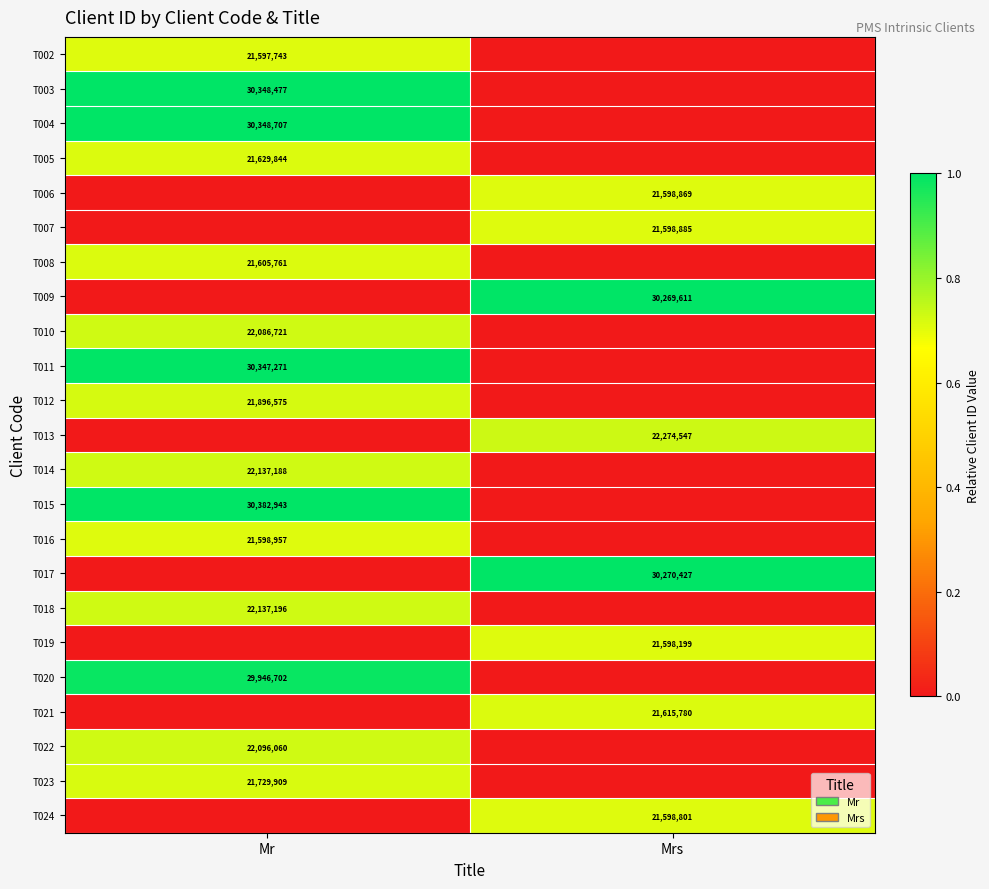

The value of T013 at Mrs is 15455392. True or false?

False